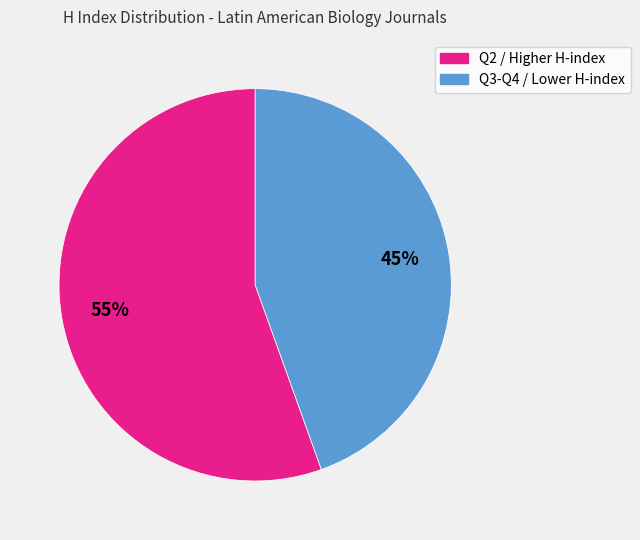

To the nearest percent, what is the average slice percentage?

50%